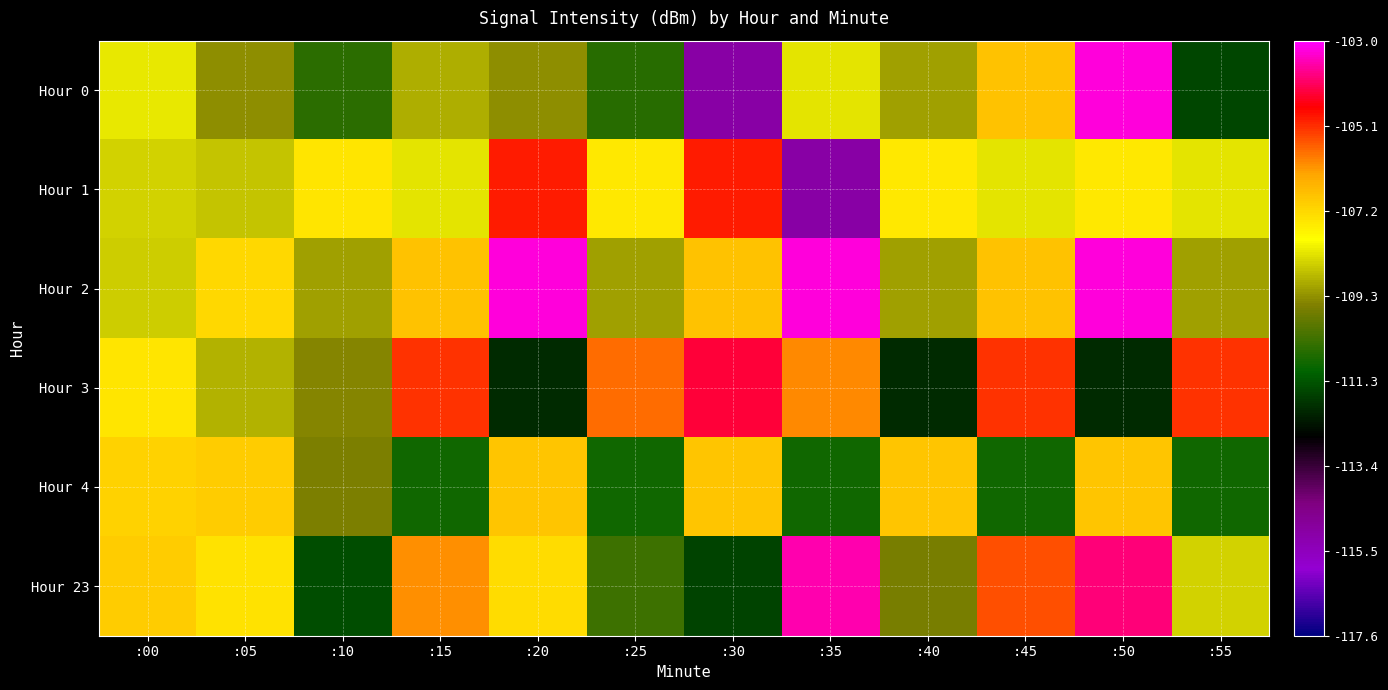

At which category is the sum across all series the highest?

:50